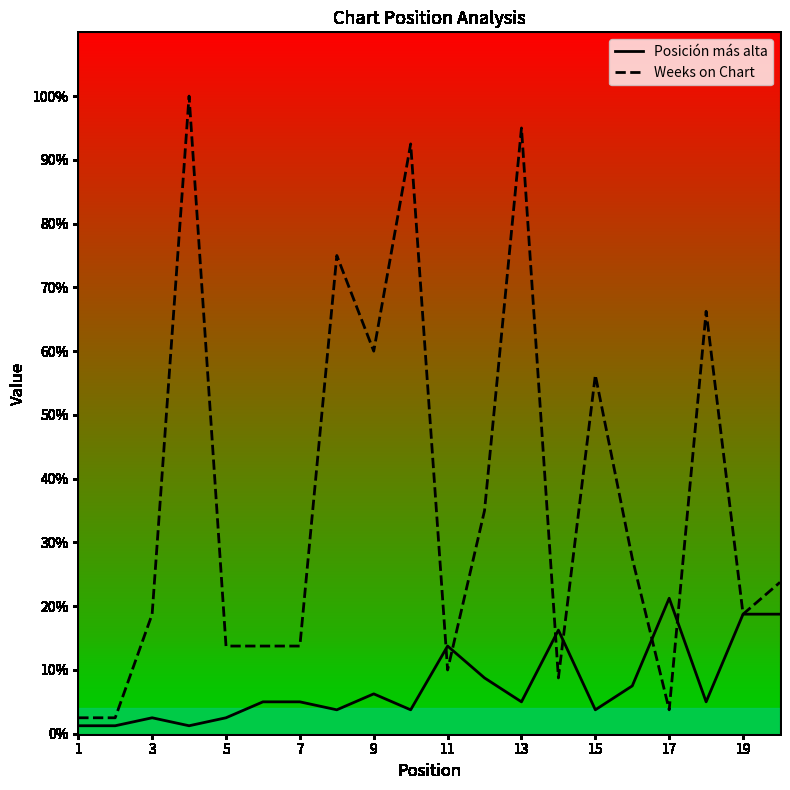

Does the chart display data point markers on the line(s)?

No